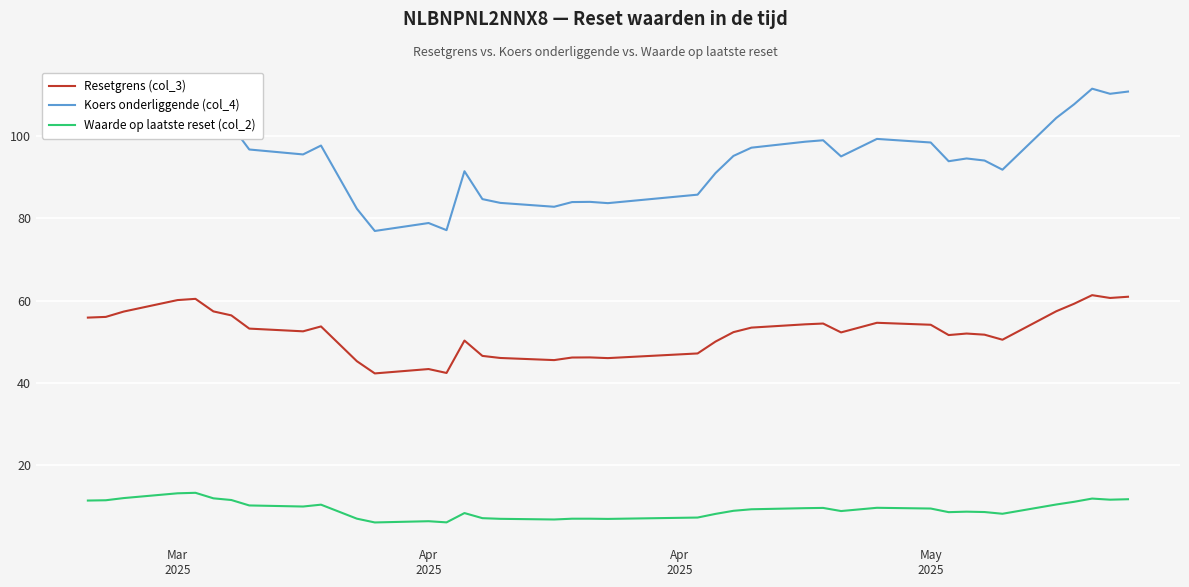

In Resetgrens (col_3), how many points are higher than both neighbors (excluding endpoints)?

9